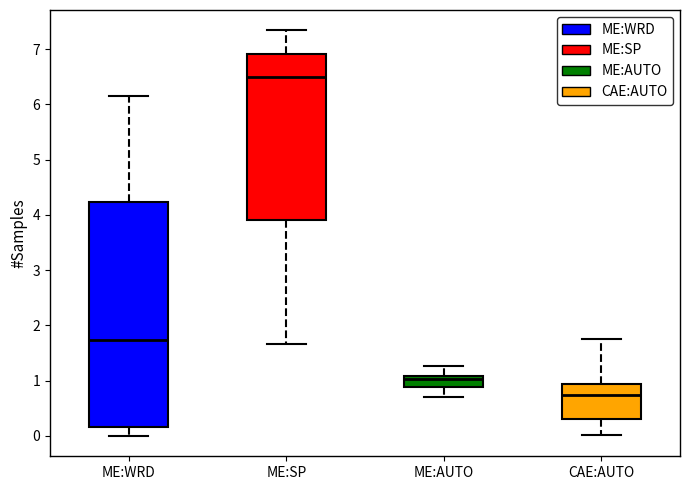

Where does the upper whisker of the box for ME:AUTO end on the y-axis? The values are not printed on the chart, so give them approximately, as read against the axis.

1.3